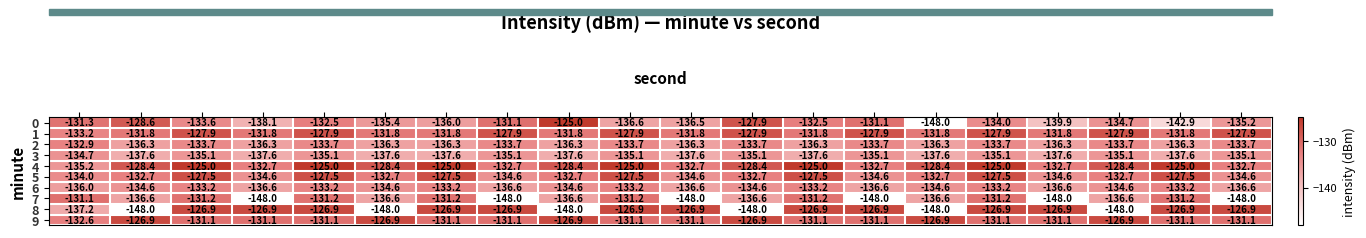

Which series has the largest total across all categories?

4